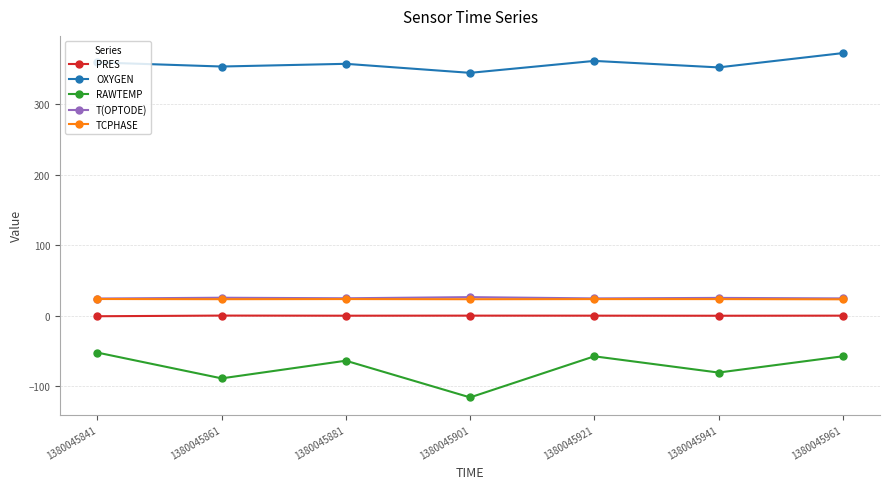

Does the chart display data point markers on the line(s)?

Yes